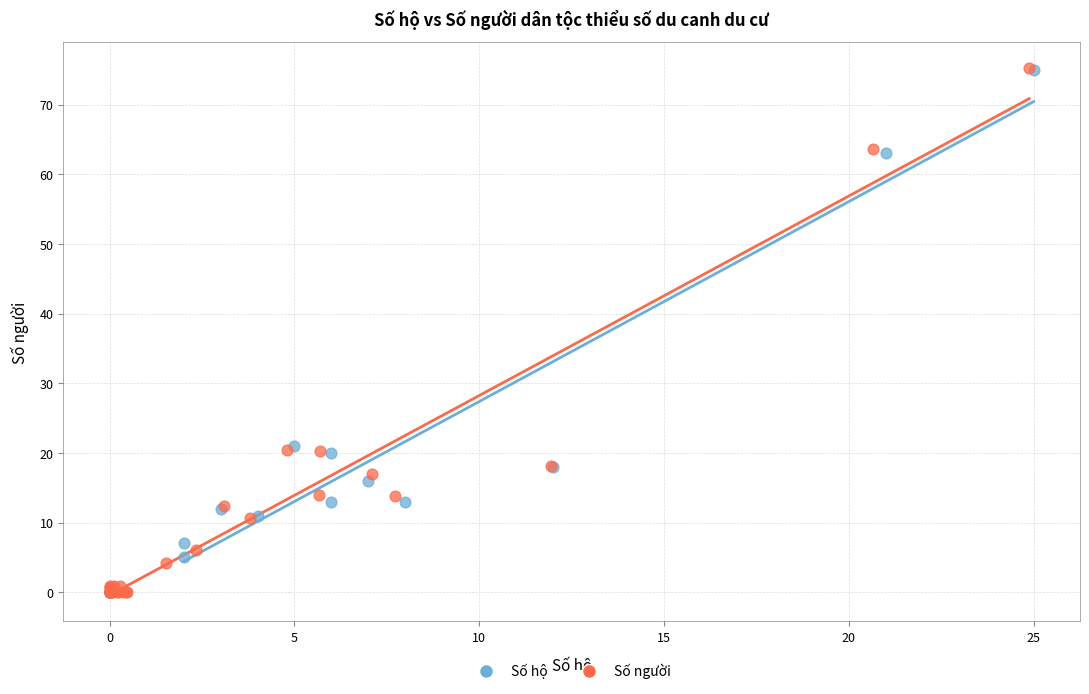

Which series has the largest Y range (max minus min)?

Số người